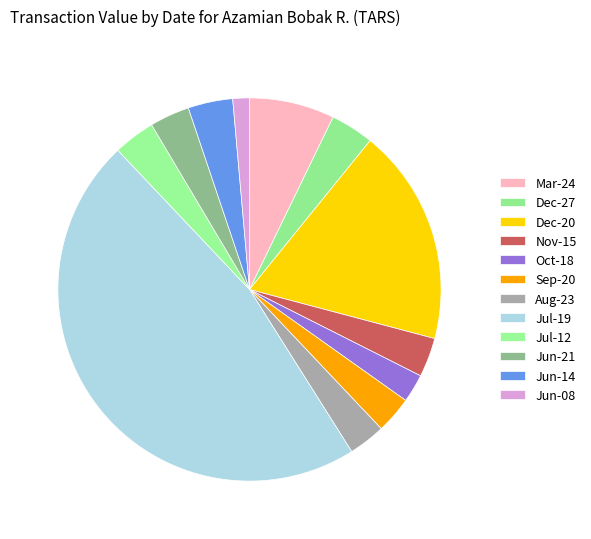

Count the number of slices in the pie.

12